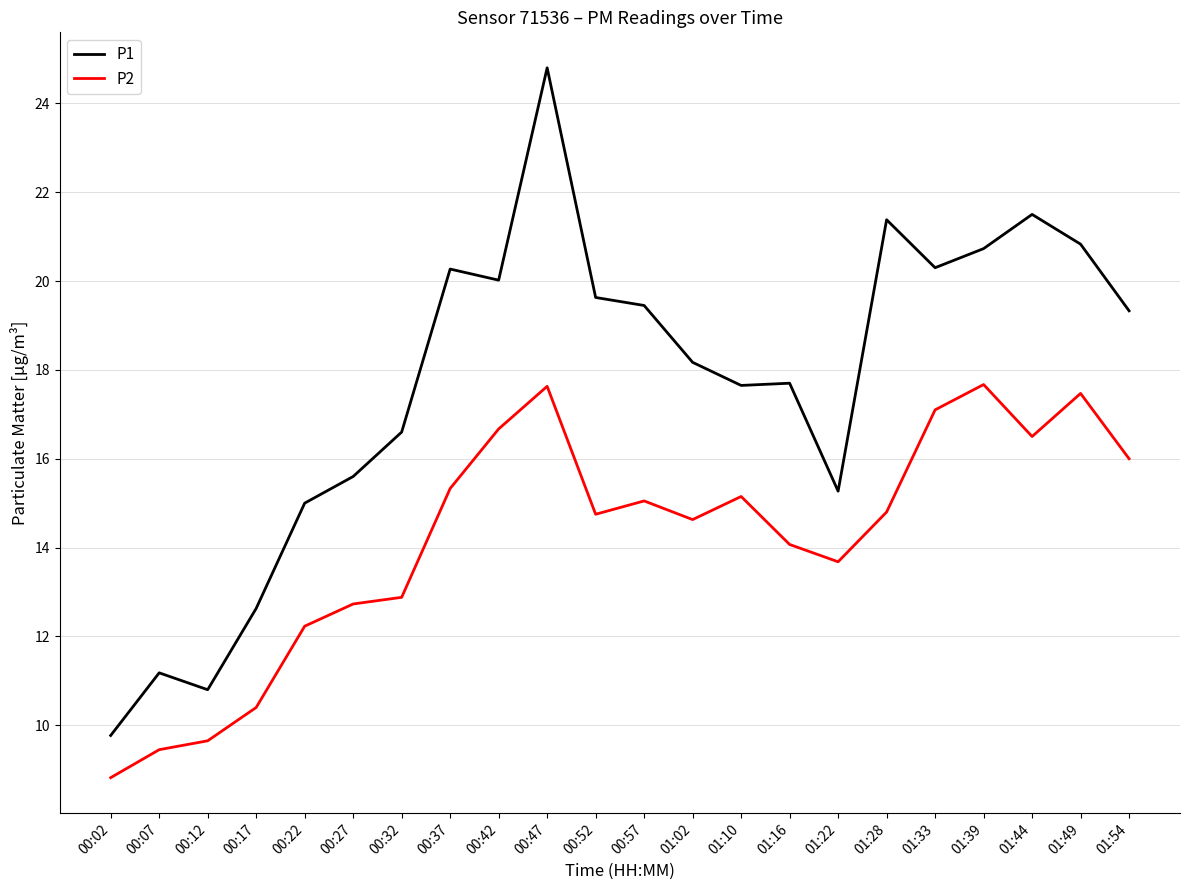

Rank the series by their maximum value, from highest to lowest.

P1, P2